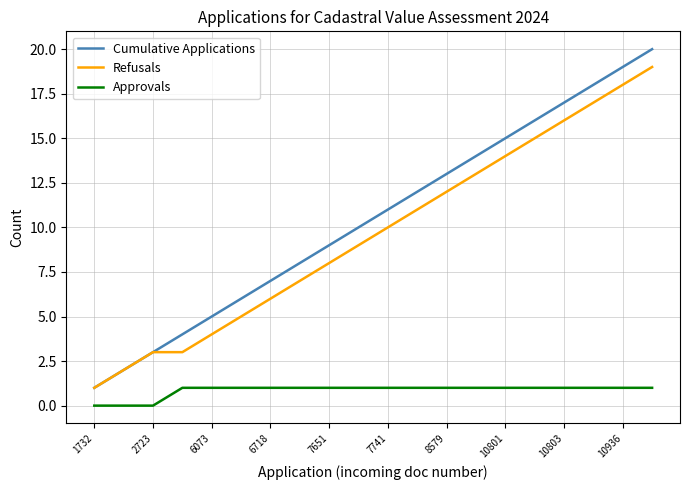

What is the lowest value of the Refusals series?

1